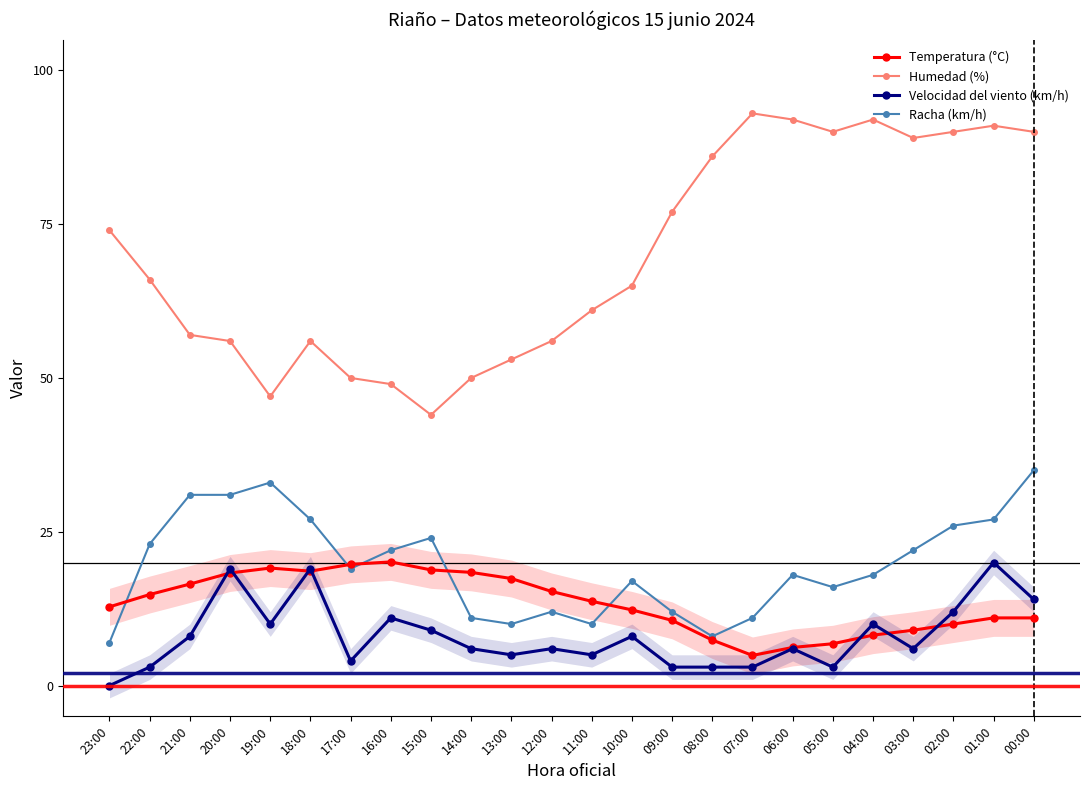

What are all the series names shown in the legend?

Temperatura (°C), Humedad (%), Velocidad del viento (km/h), Racha (km/h)